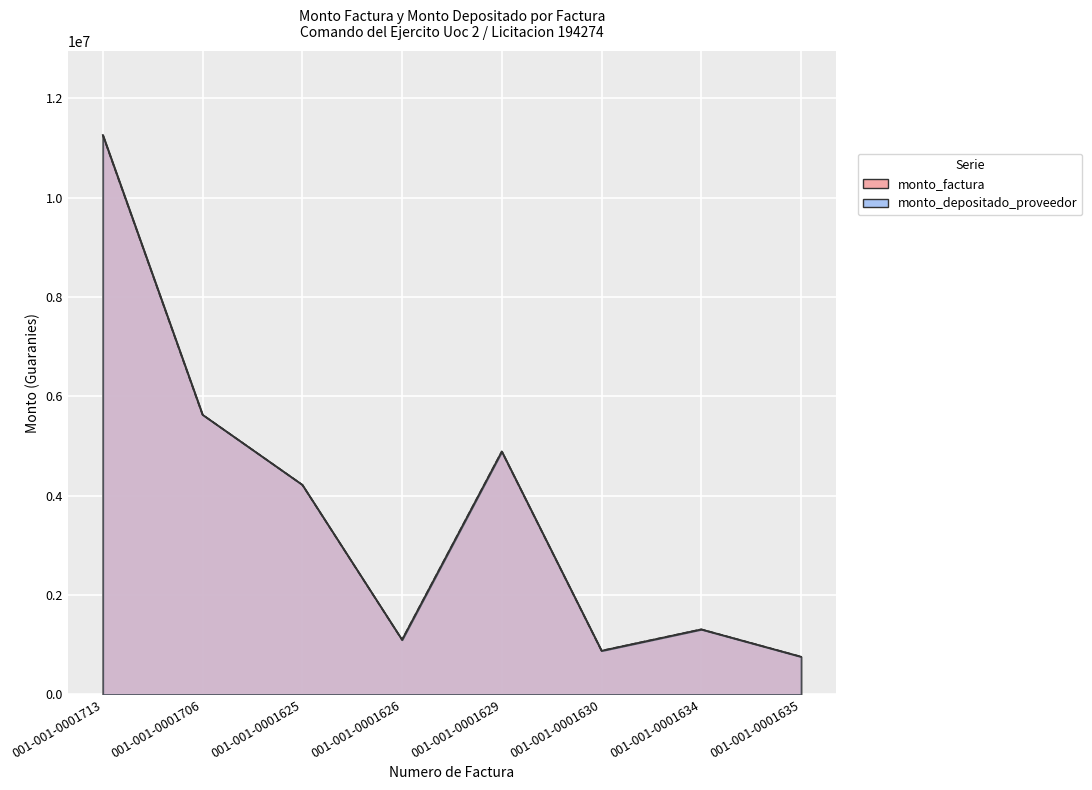

In monto_factura, how many points are higher than both neighbors (excluding endpoints)?

2